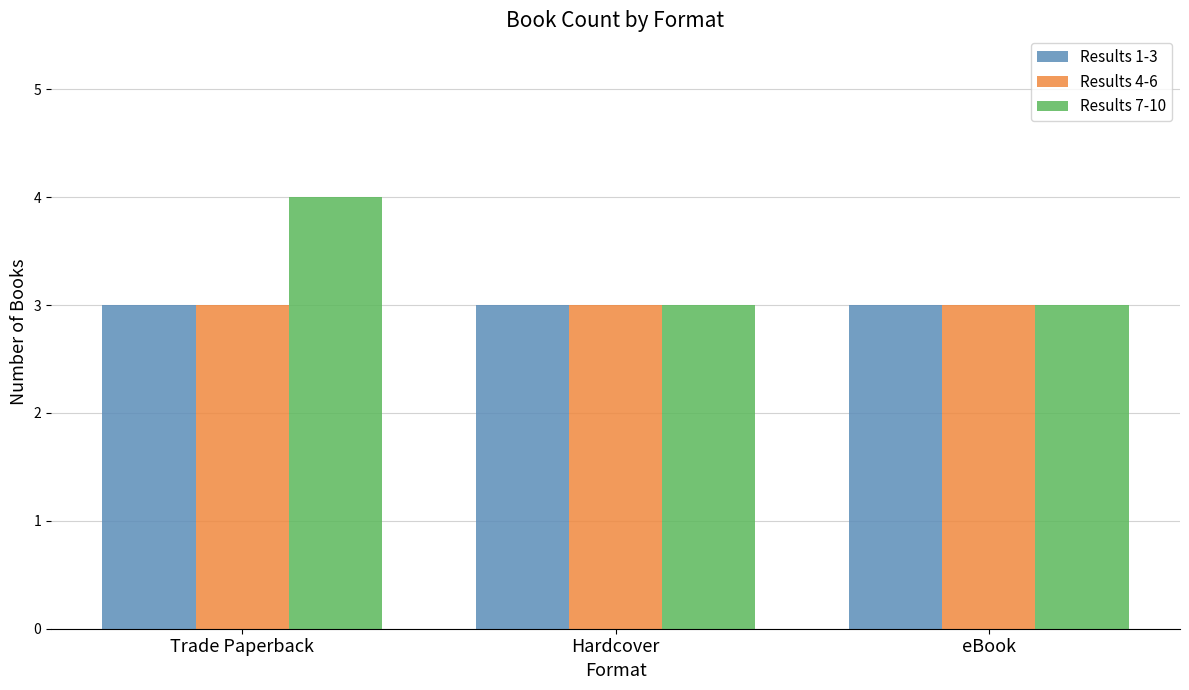

How many Results 7-10 values are between 3 and 4?

3